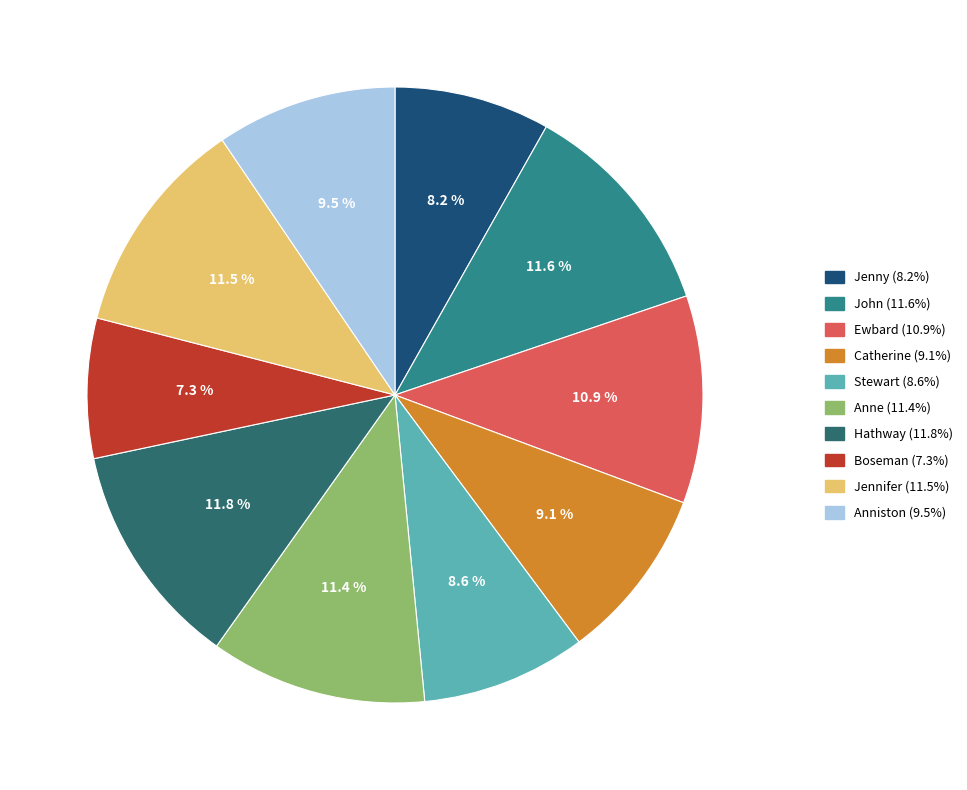

Is there a majority slice in this chart?

No